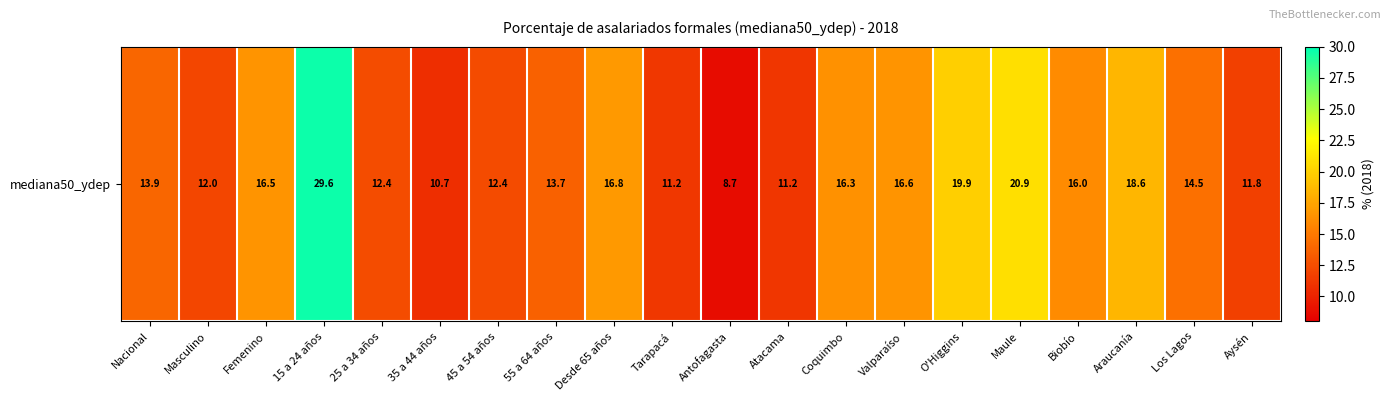

What is the maximum value shown in the chart?

29.6